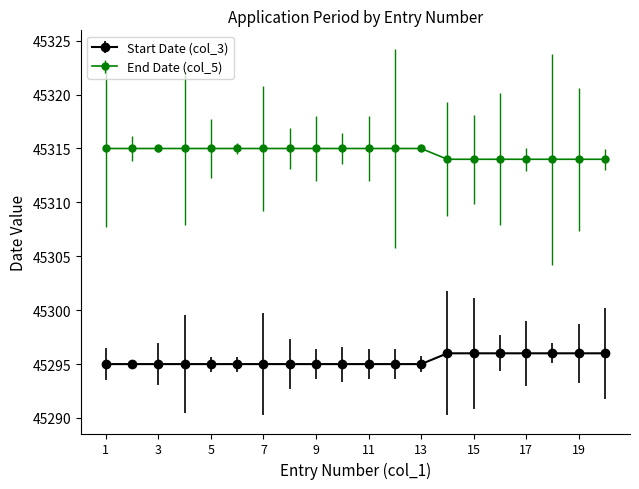

What is the maximum value for End Date (col_5)?

45315